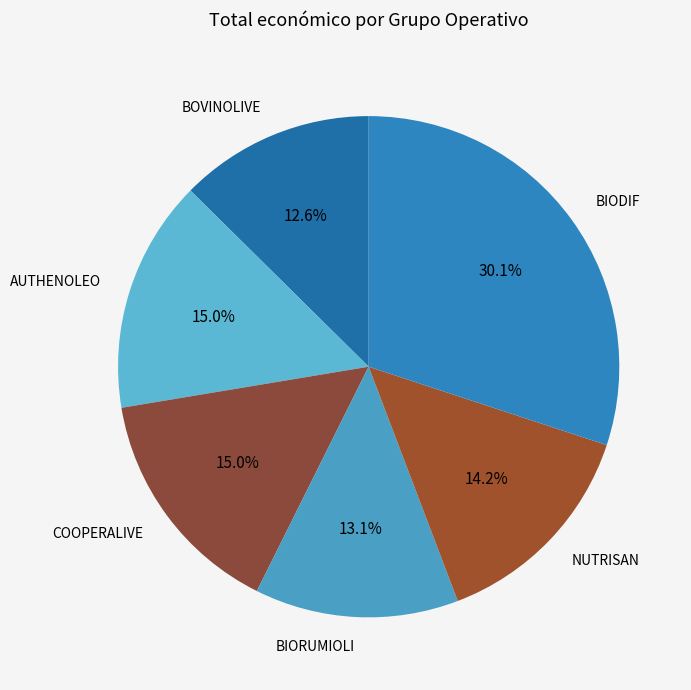

Is the sum of BIODIF and NUTRISAN greater than half?

No